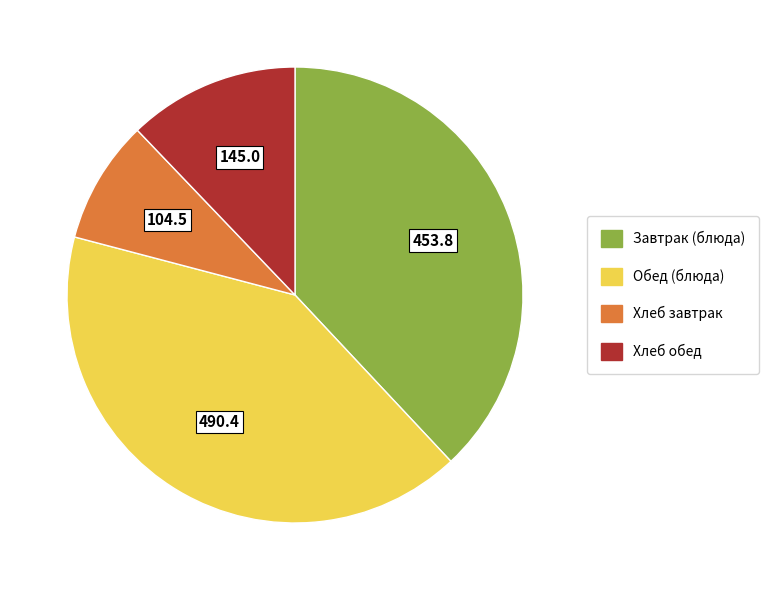

Is there a majority slice in this chart?

No